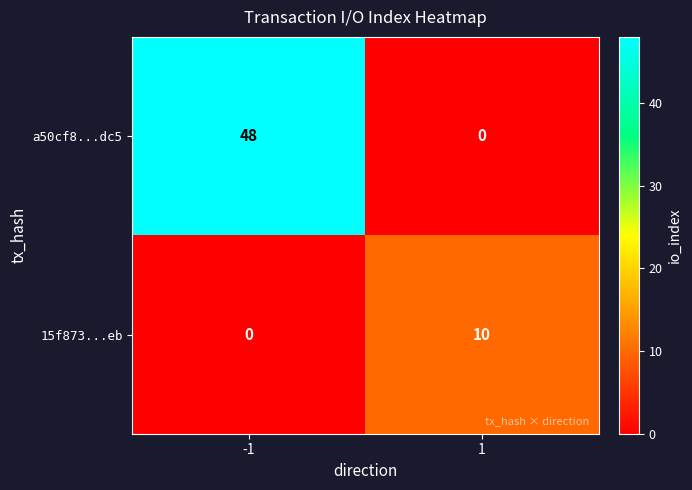

What is the sum of all a50cf8...dc5 values?

48